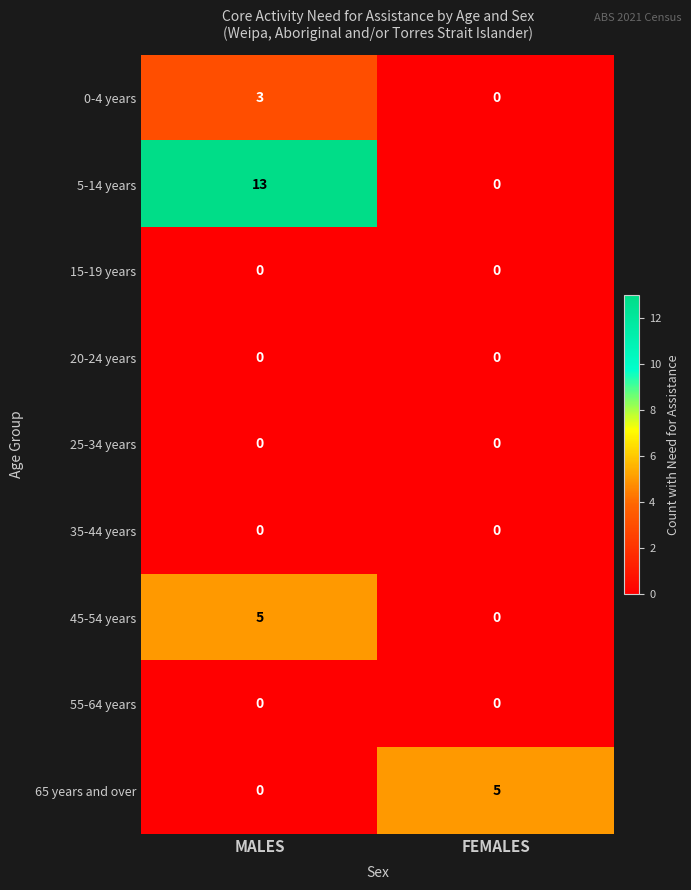

List the labels in order of 5-14 years value, largest first.

MALES, FEMALES